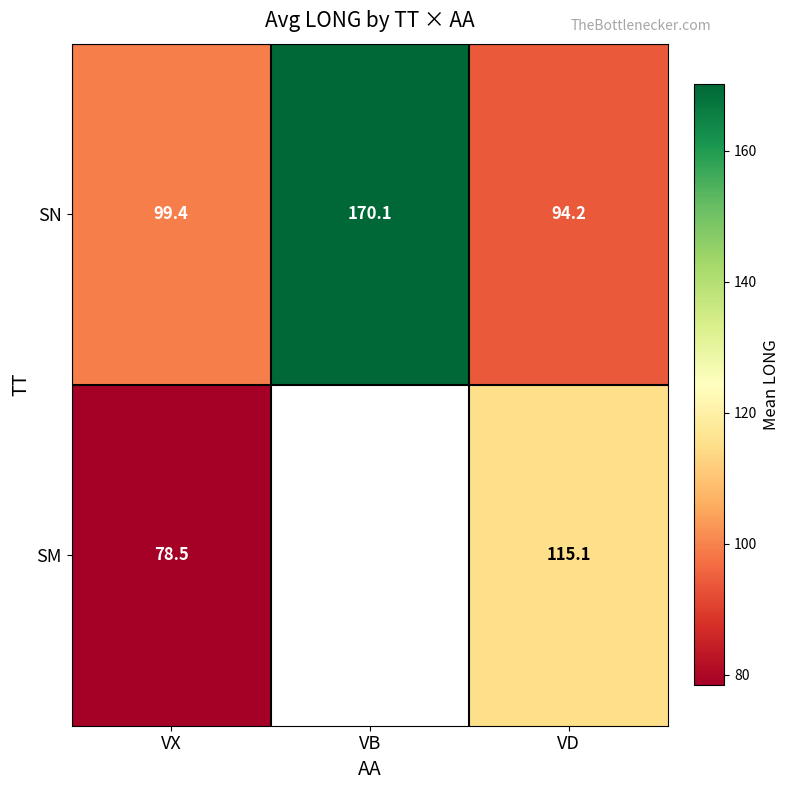

What is the minimum value shown in the chart?

78.5